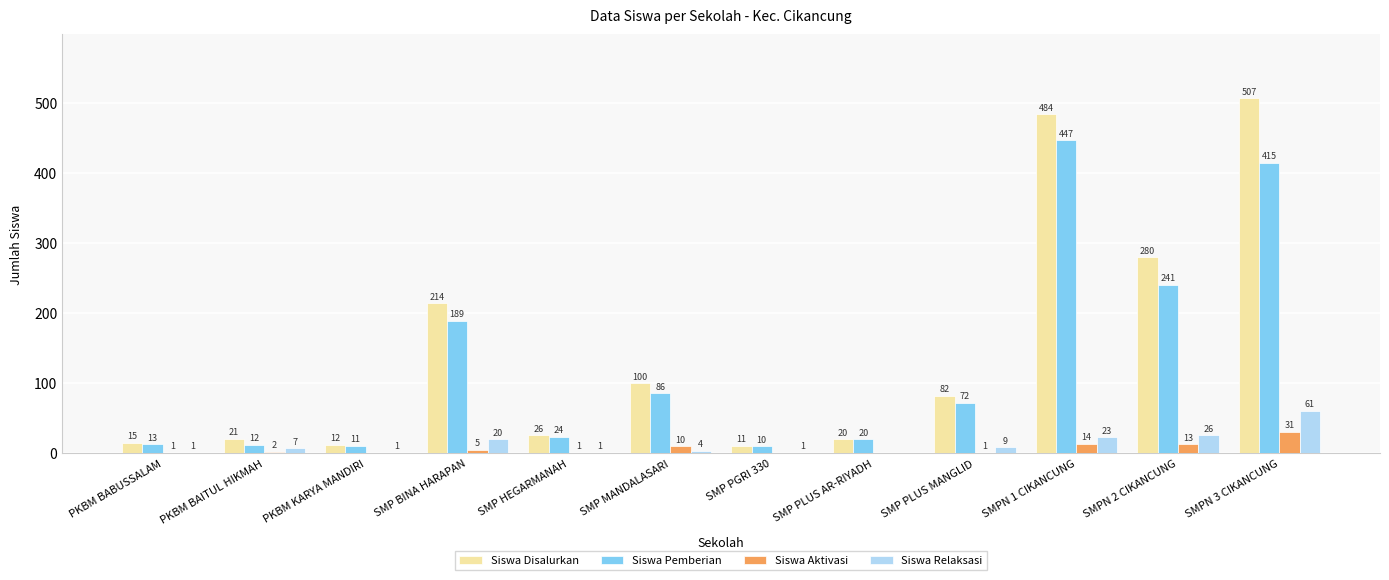

How many values in Siswa Aktivasi are above zero?

9